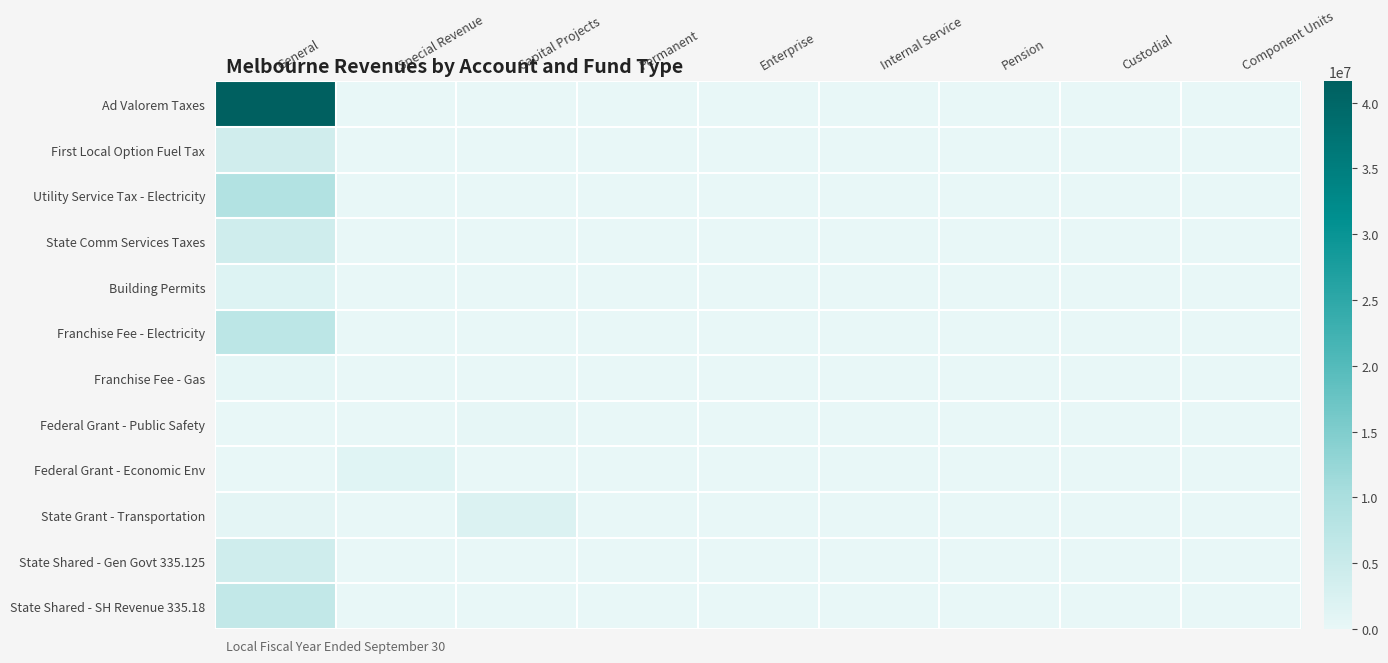

What is the greatest value displayed?

41618002